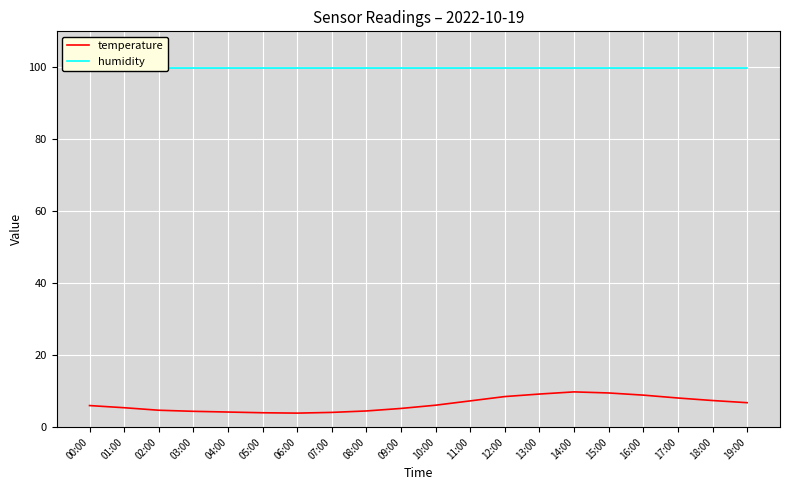

How many distinct data groups are displayed?

2